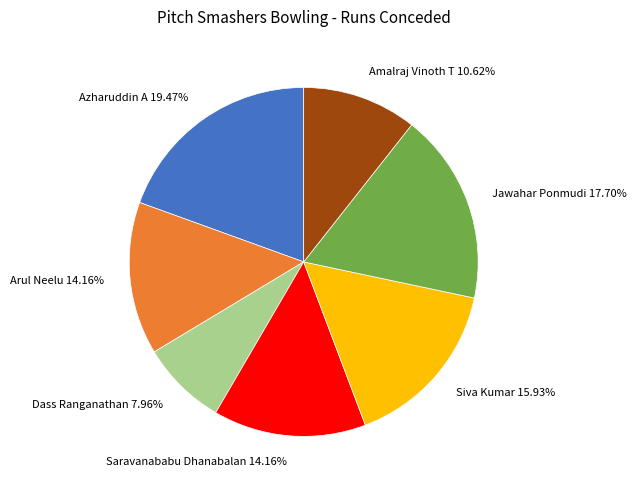

Combined, do Arul Neelu 14.16% and Dass Ranganathan 7.96% account for over 50%?

No